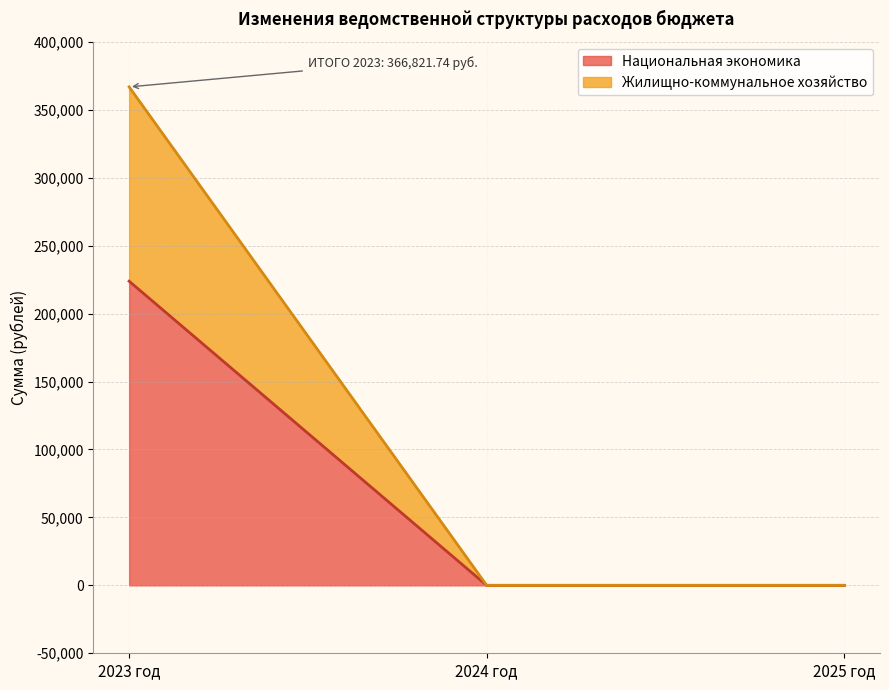

At which category is the sum across all series the highest?

2023 год